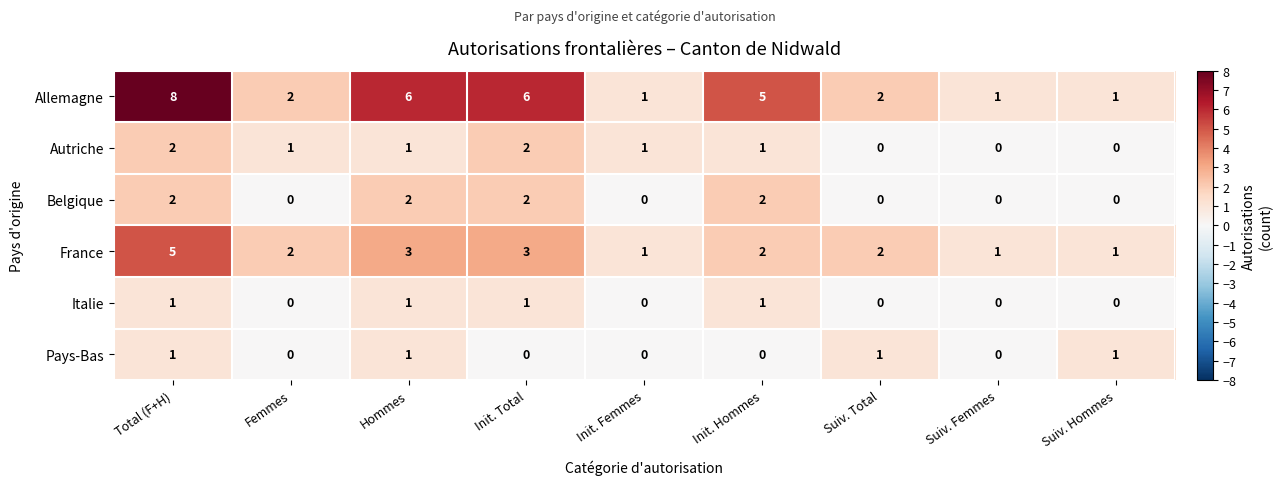

Is it true that Autriche equals 2 at Femmes?

False